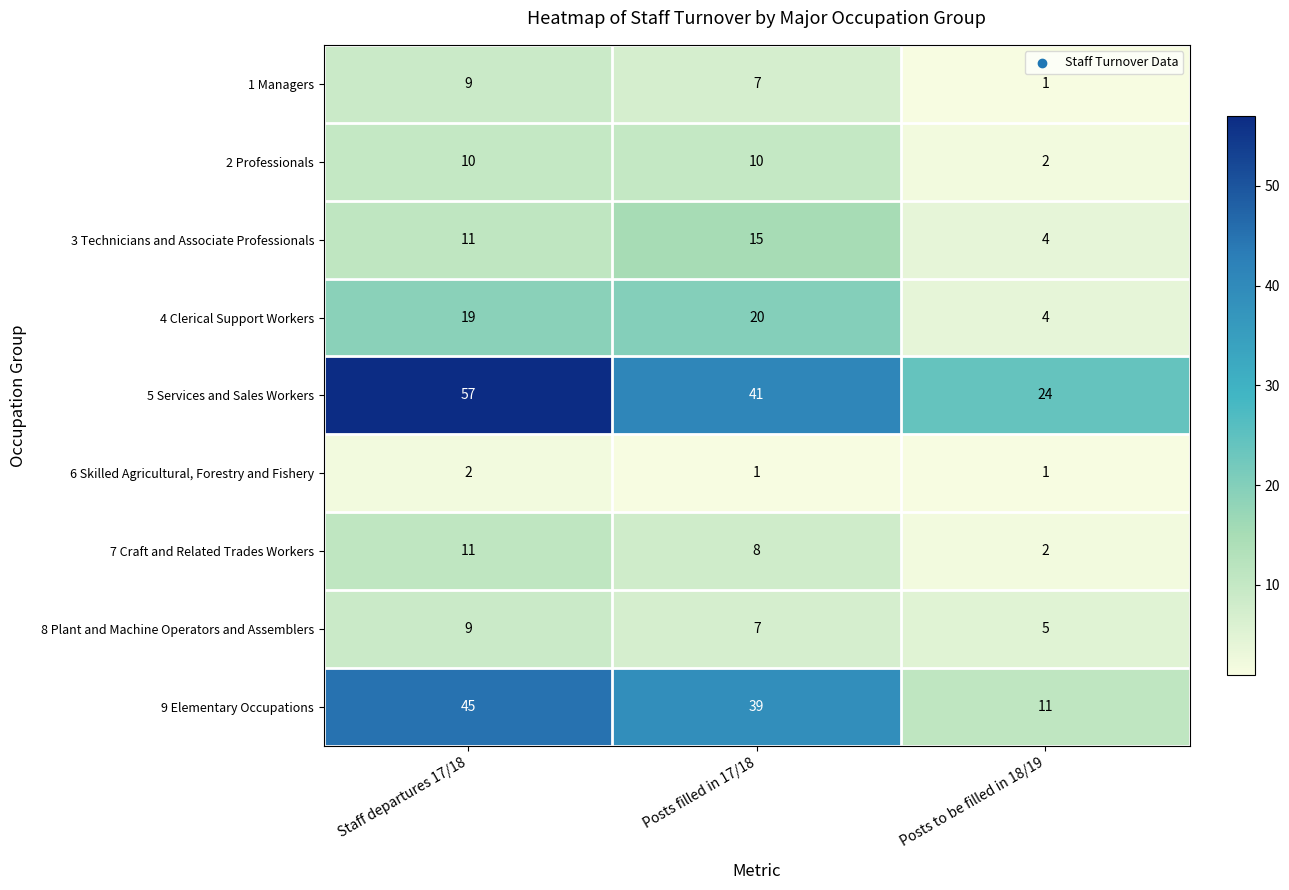

What is the maximum value shown in the chart?

57